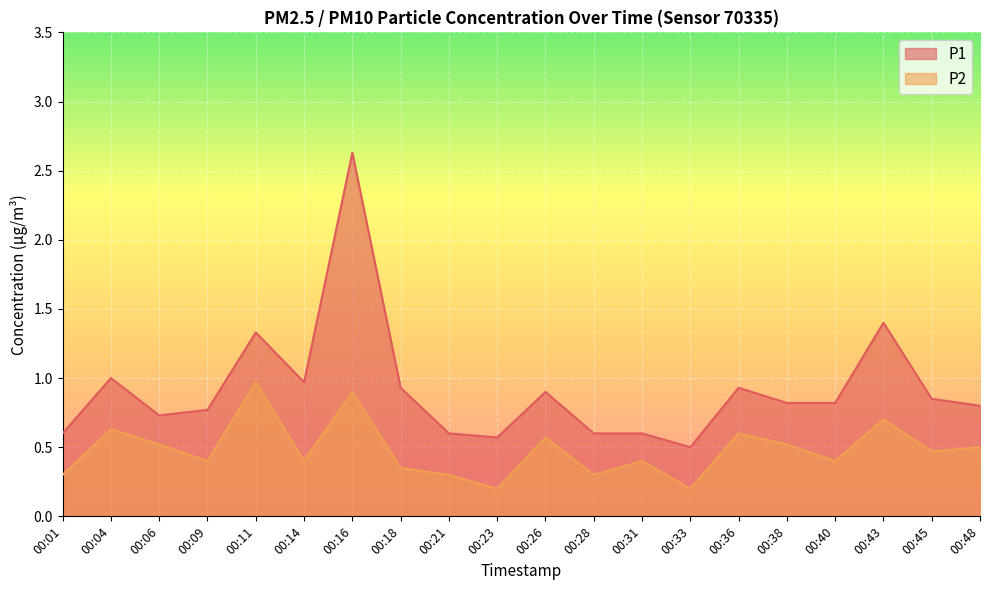

Is it true that P2 equals 0.1 at 00:45?

False